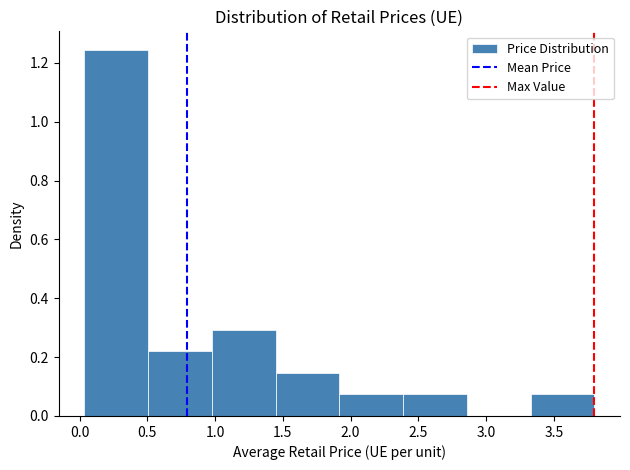

Reading left to right, transcribe this chart: for each bar, give the range it covers on the x-axis and its height. Neither the bar edges nor the heights are printed on the chart, so give them approximately, as read against the axes.

0.05 to 0.50: 1.24
0.50 to 1.00: 0.22
1.00 to 1.45: 0.30
1.45 to 1.90: 0.14
1.90 to 2.40: 0.08
2.40 to 2.85: 0.08
2.85 to 3.35: 0
3.35 to 3.80: 0.08